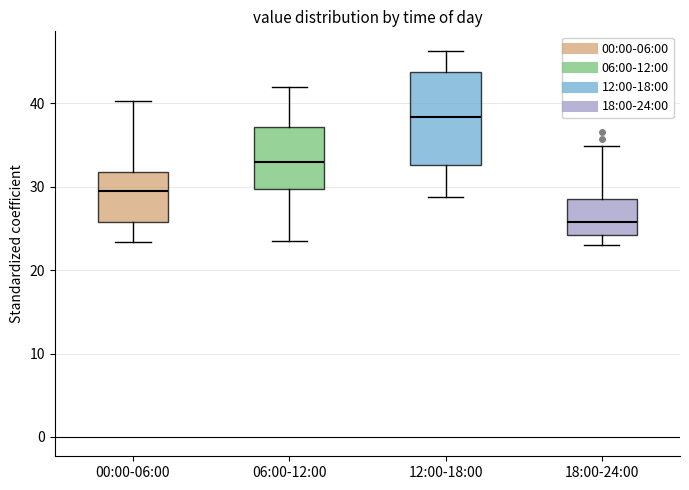

Which box's median line is the highest?

12:00-18:00